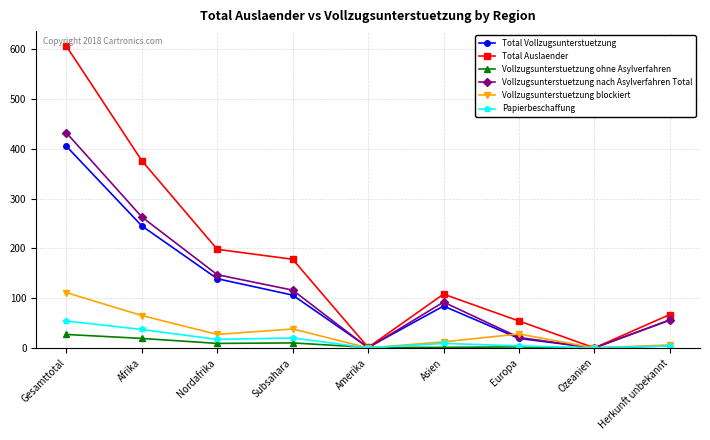

At Gesamttotal, list the series in order from smallest to largest.

Vollzugsunterstuetzung ohne Asylverfahren, Papierbeschaffung, Vollzugsunterstuetzung blockiert, Total Vollzugsunterstuetzung, Vollzugsunterstuetzung nach Asylverfahren Total, Total Auslaender